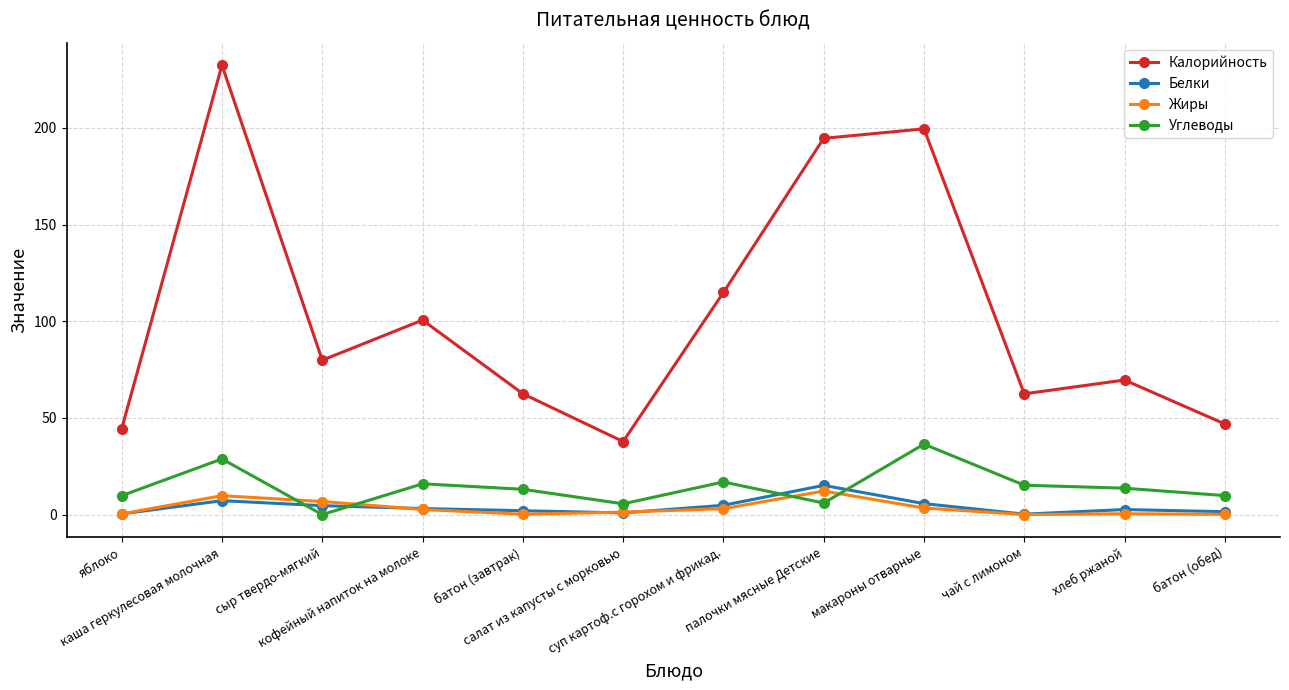

Rank the series by their maximum value, from lowest to highest.

Жиры, Белки, Углеводы, Калорийность